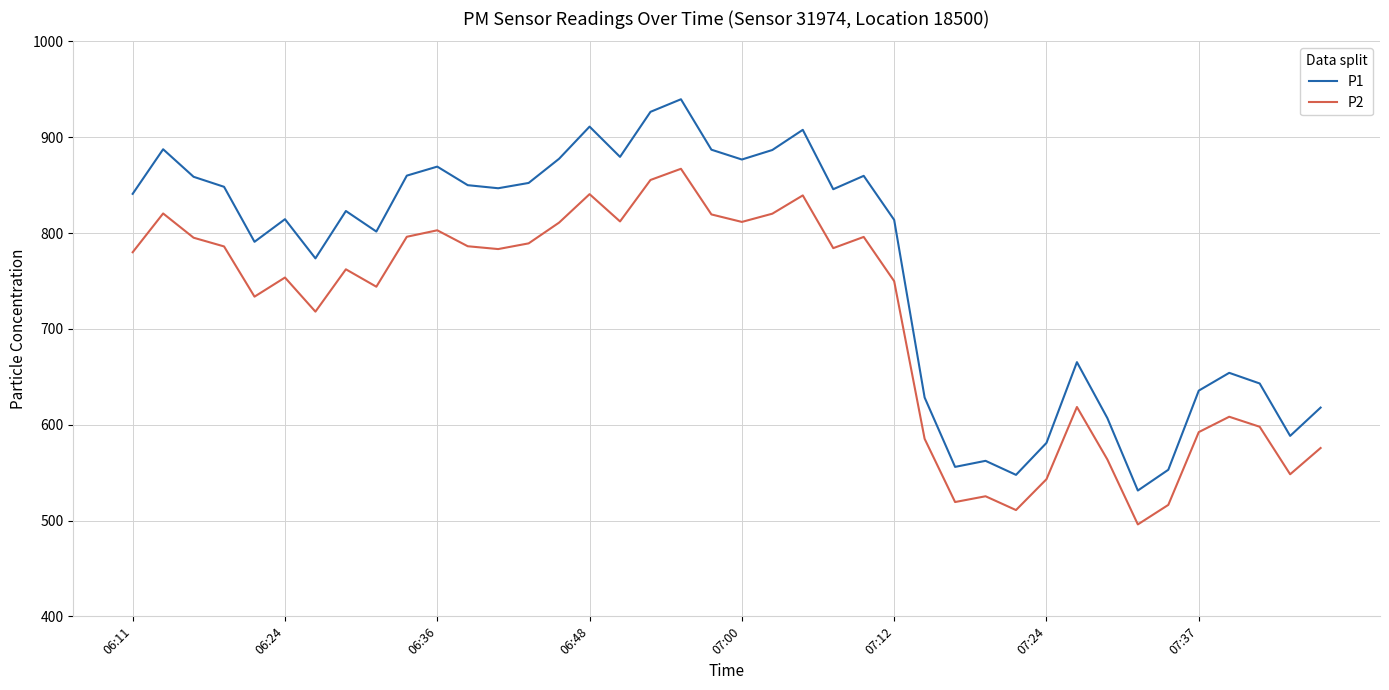

List the series in order of their peak value, highest first.

P1, P2